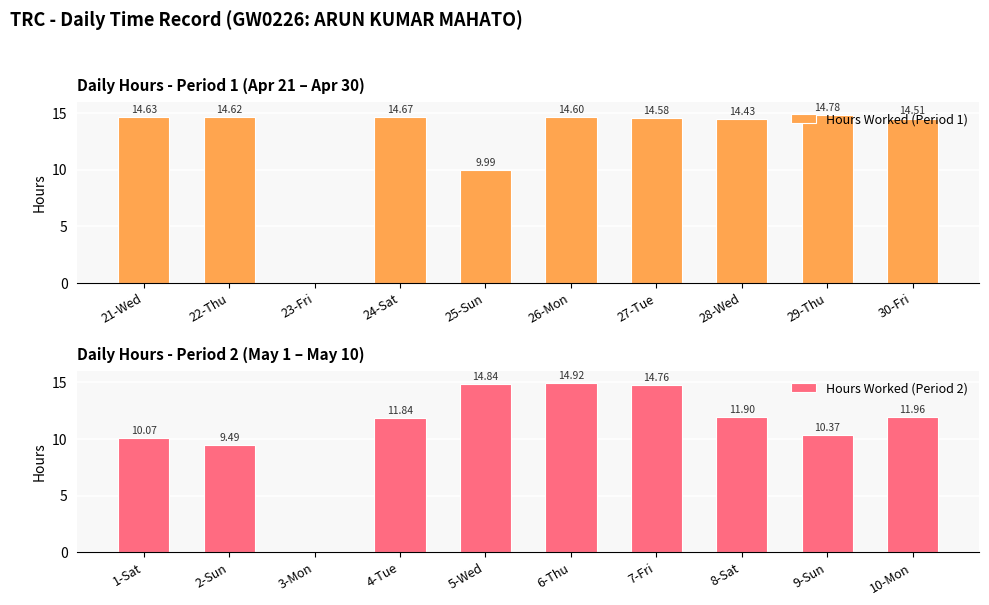

What position from the left is 26-Mon?

6